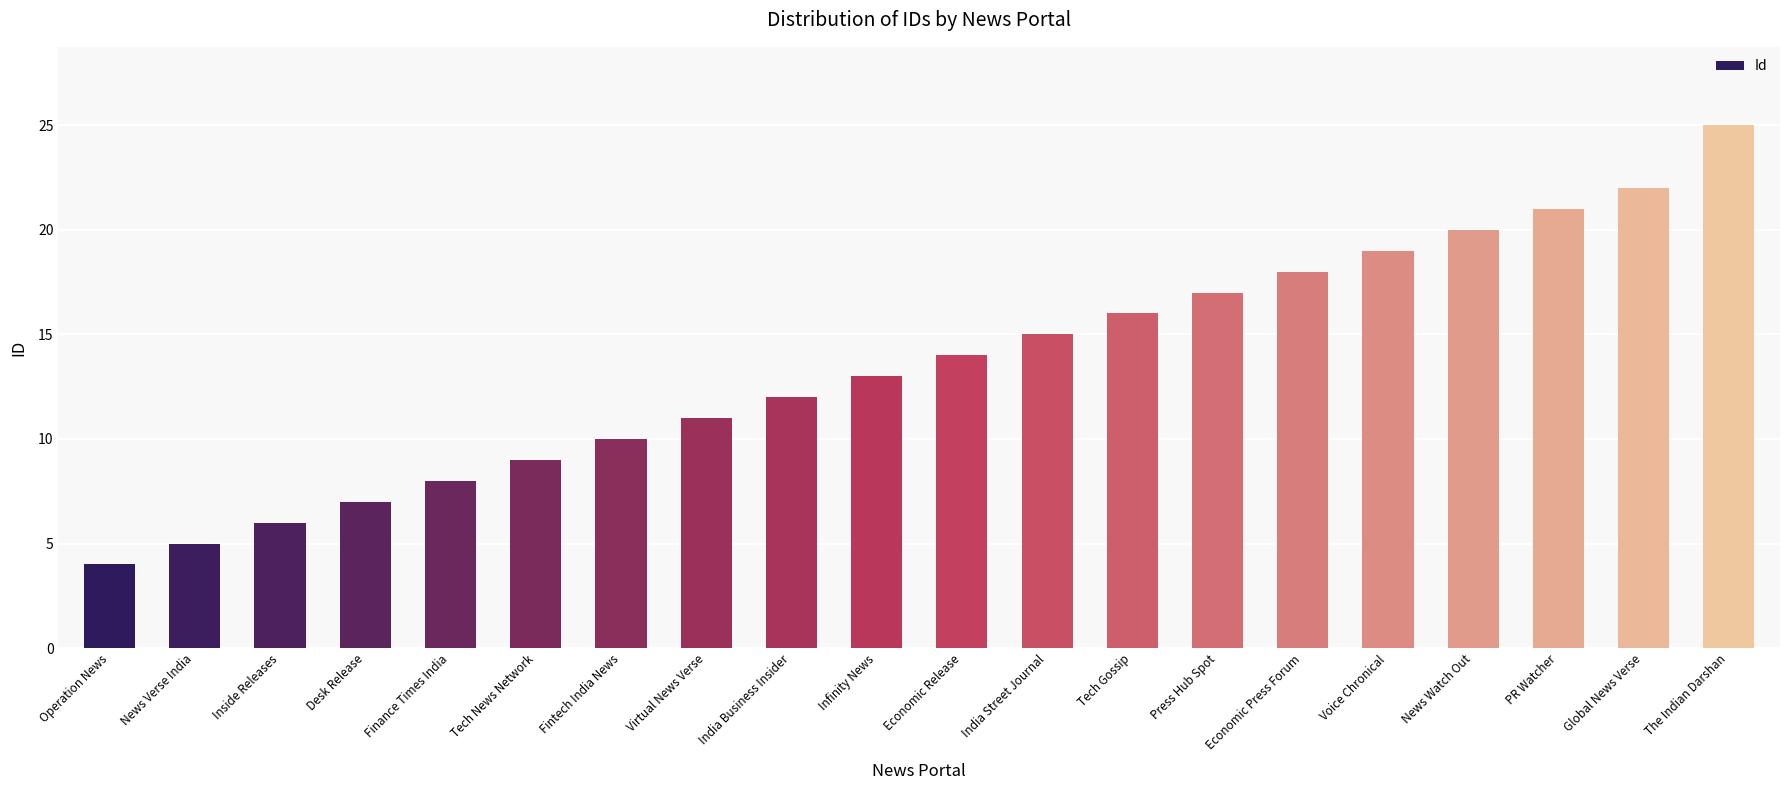

How many data points are less than 14?

10